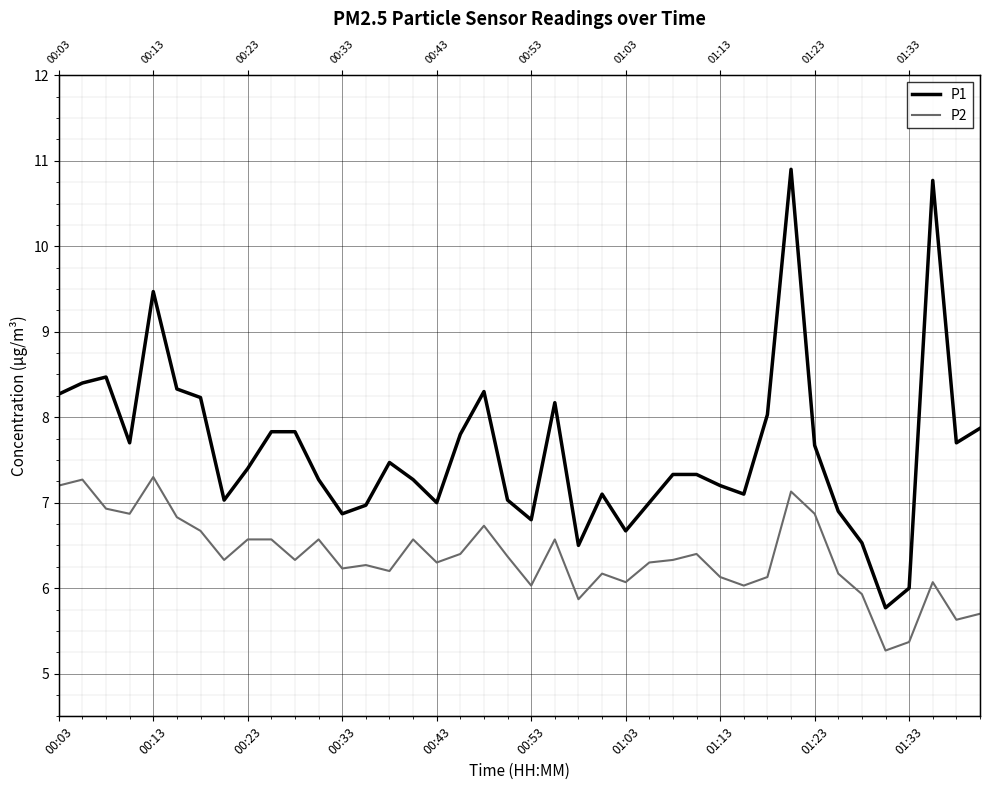

Which series has the widest spread of values?

P1